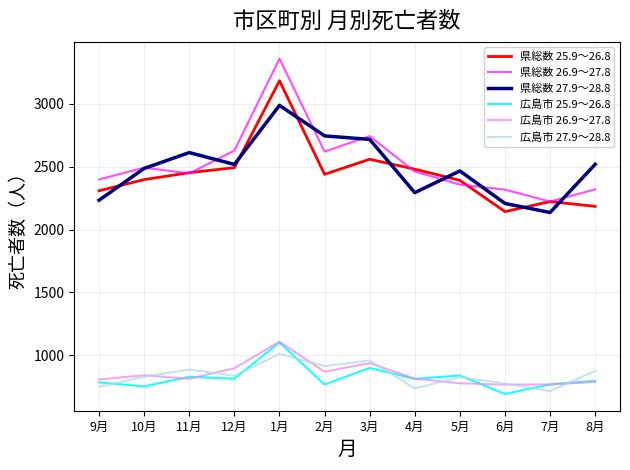

True or false: 広島市 26.9～27.8 and 県総数 25.9～26.8 cross at least once.

False